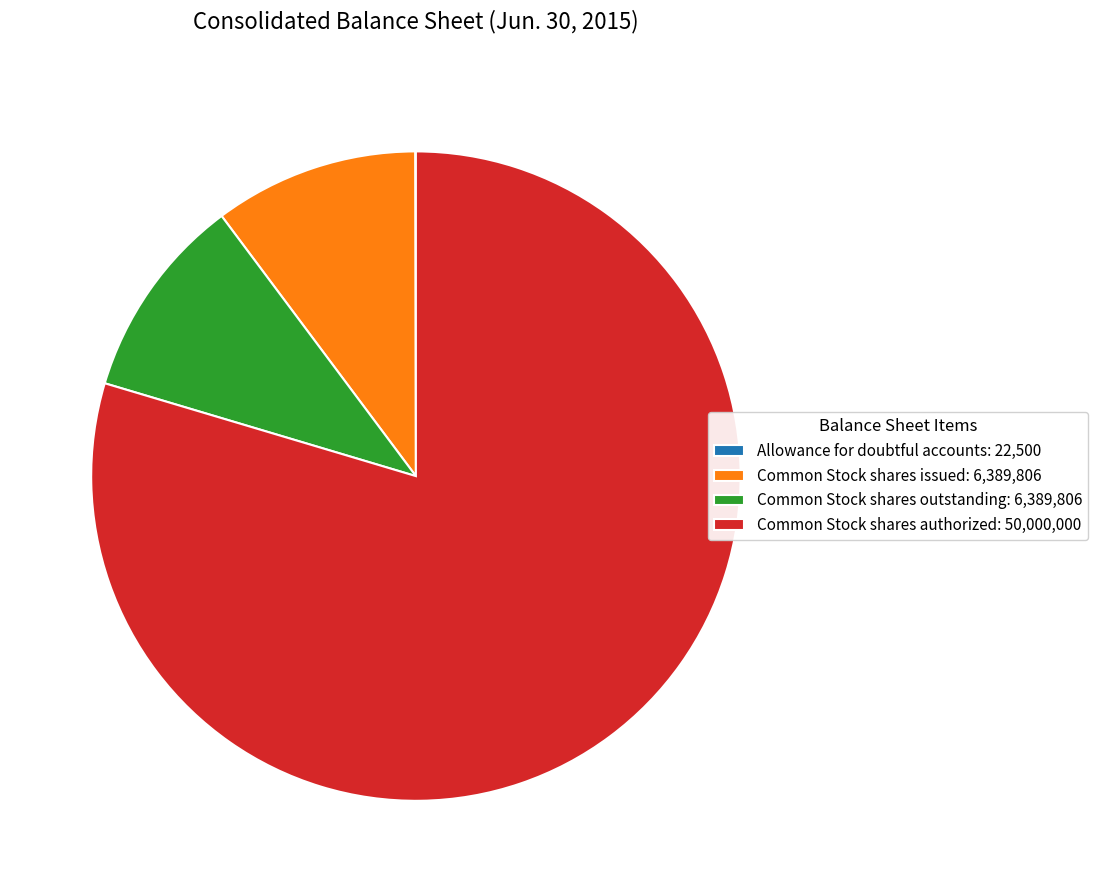

Which has a higher value, Common Stock shares issued: 6,389,806 or Common Stock shares authorized: 50,000,000?

Common Stock shares authorized: 50,000,000